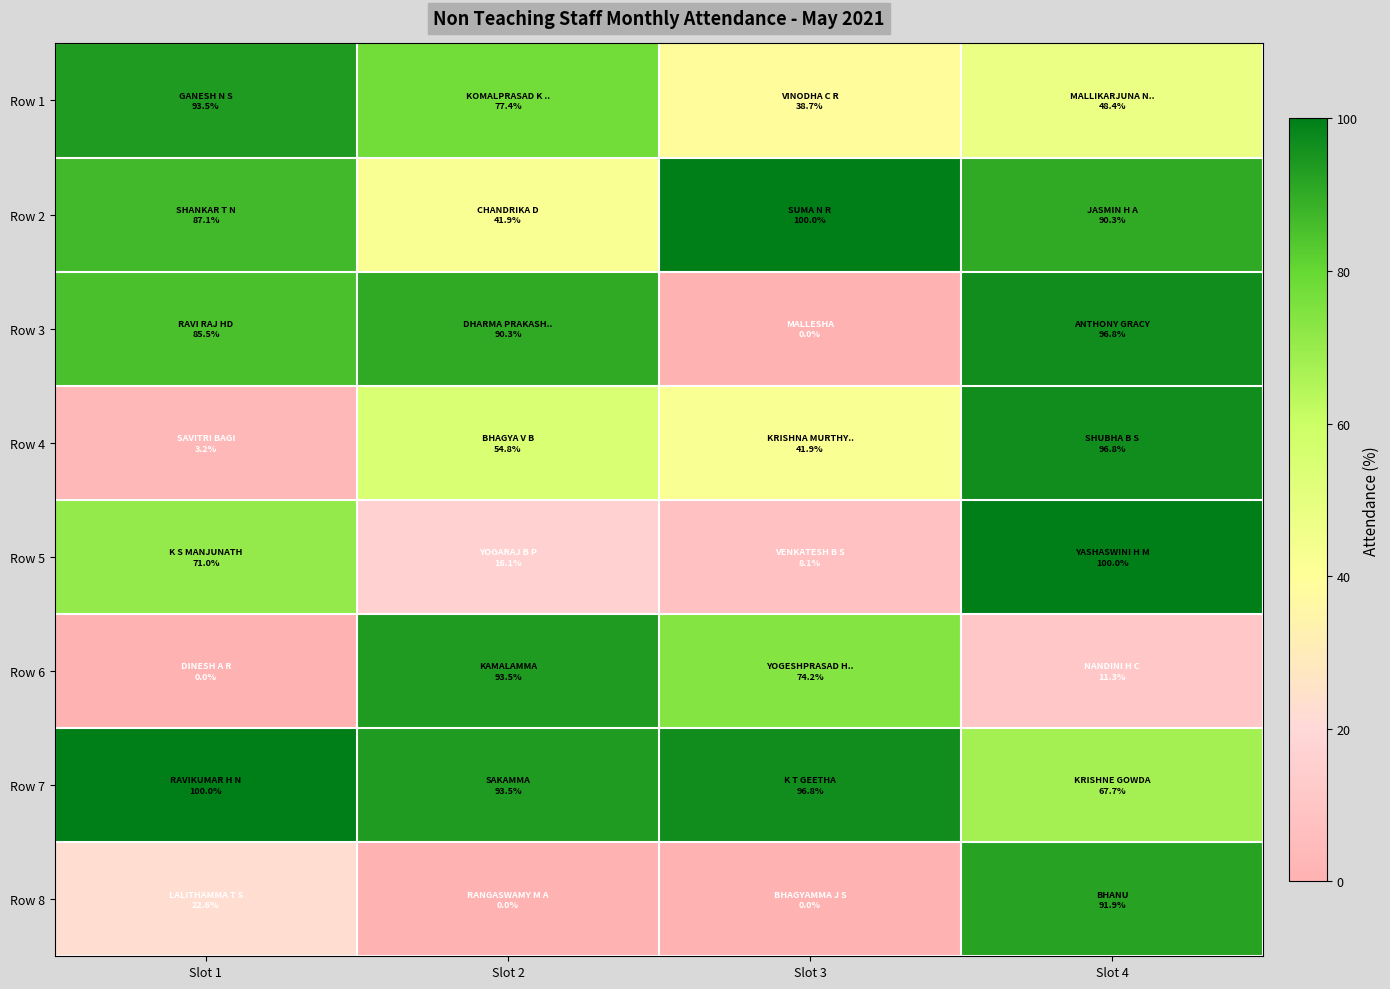

Which series has the largest range (max minus min)?

Row 3